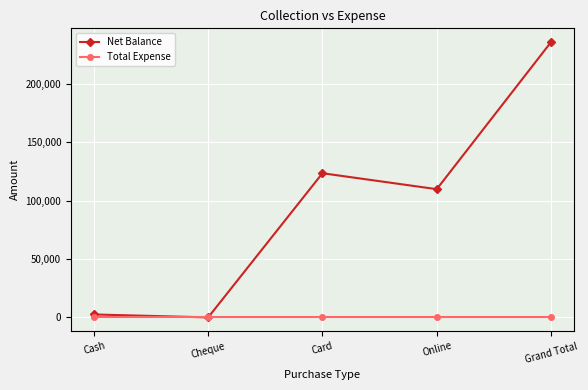

Rank the categories by Net Balance value from highest to lowest.

Grand Total, Card, Online, Cash, Cheque